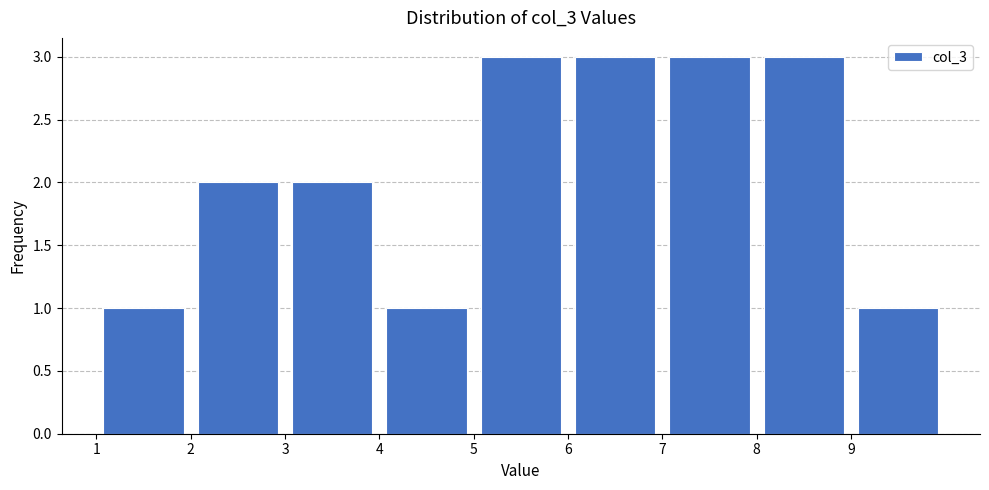

Reading left to right, list every bar in this chart as the range it spans on the x-axis followed by its height. The values are not printed on the chart, so give them approximately, as read against the axis.

1 to 2: 1
2 to 3: 2
3 to 4: 2
4 to 5: 1
5 to 6: 3
6 to 7: 3
7 to 8: 3
8 to 9: 3
9 to 10: 1